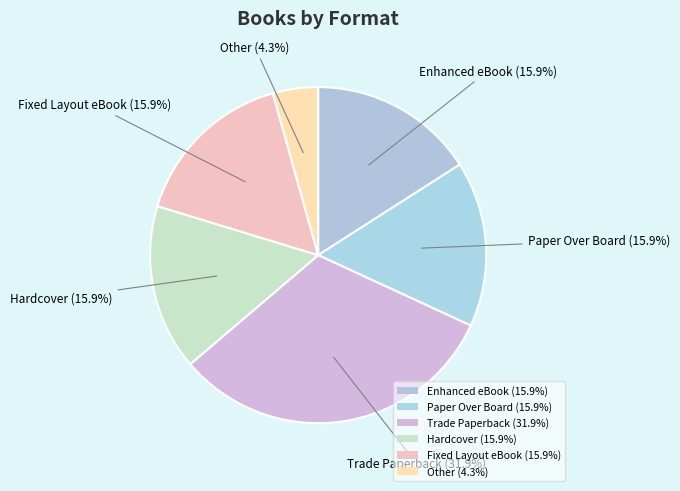

Is it true that Fixed Layout eBook is 3% of the pie?

False